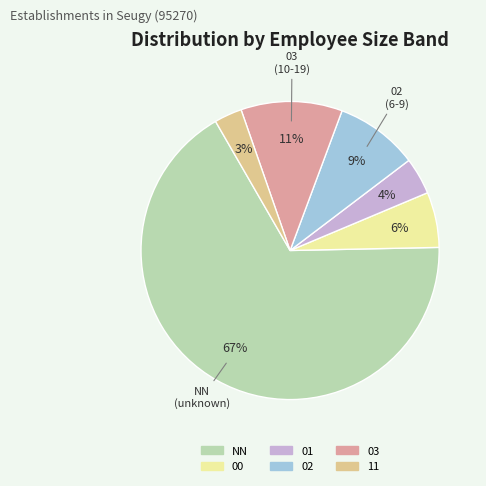

Which has a higher value, NN or 02?

NN